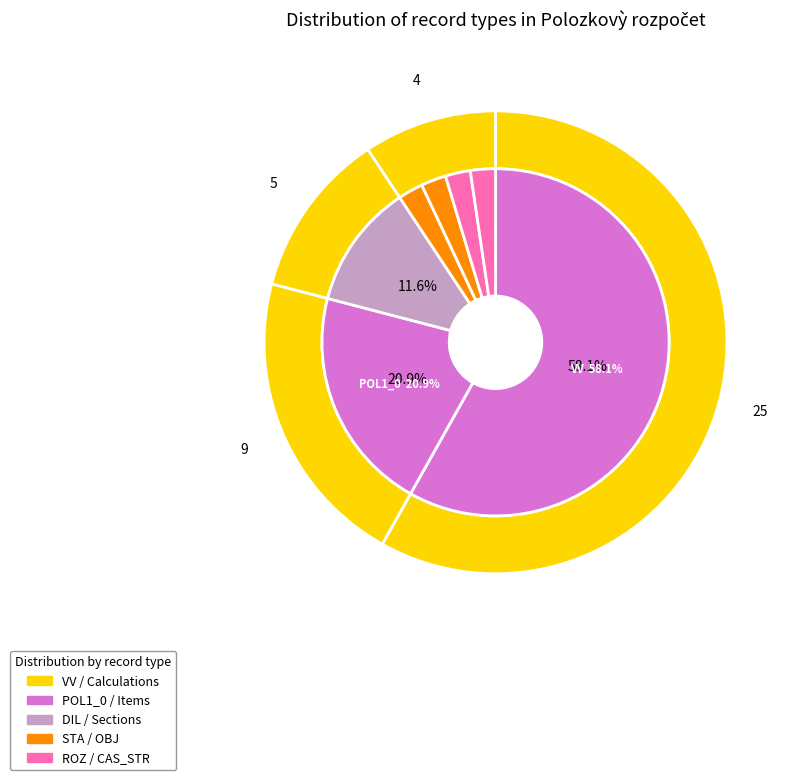

What is the ratio of the value at POL1_0 to the value at DIL?

1.8